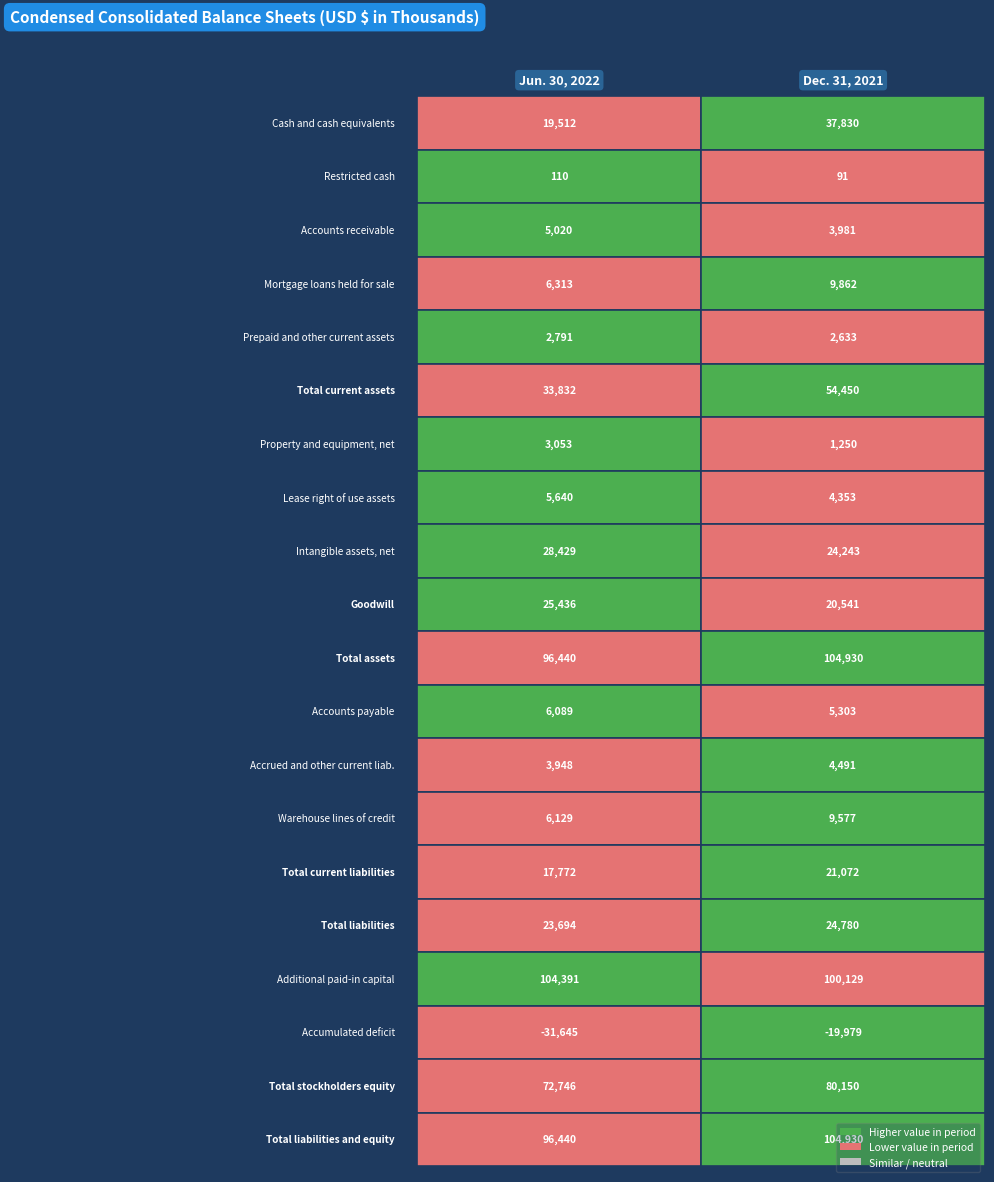

The value of Property and equipment, net at 1 is 2240. True or false?

False